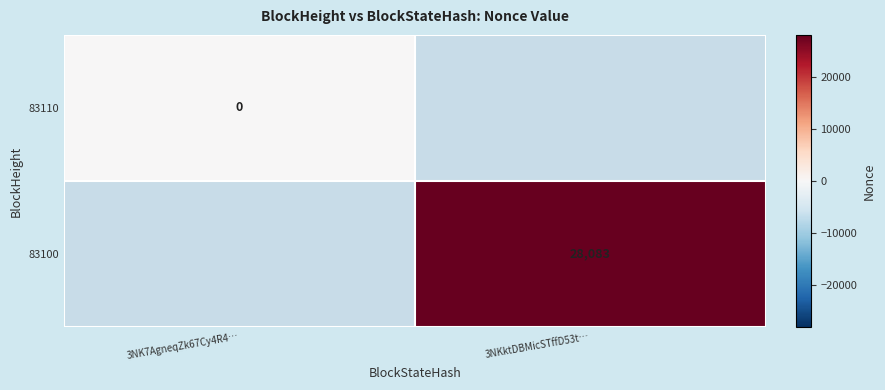

Is the value of 83110 at 3NK7AgneqZk67Cy4R4… greater than the value of 83100 at 3NKktDBMicSTffD53t…?

No